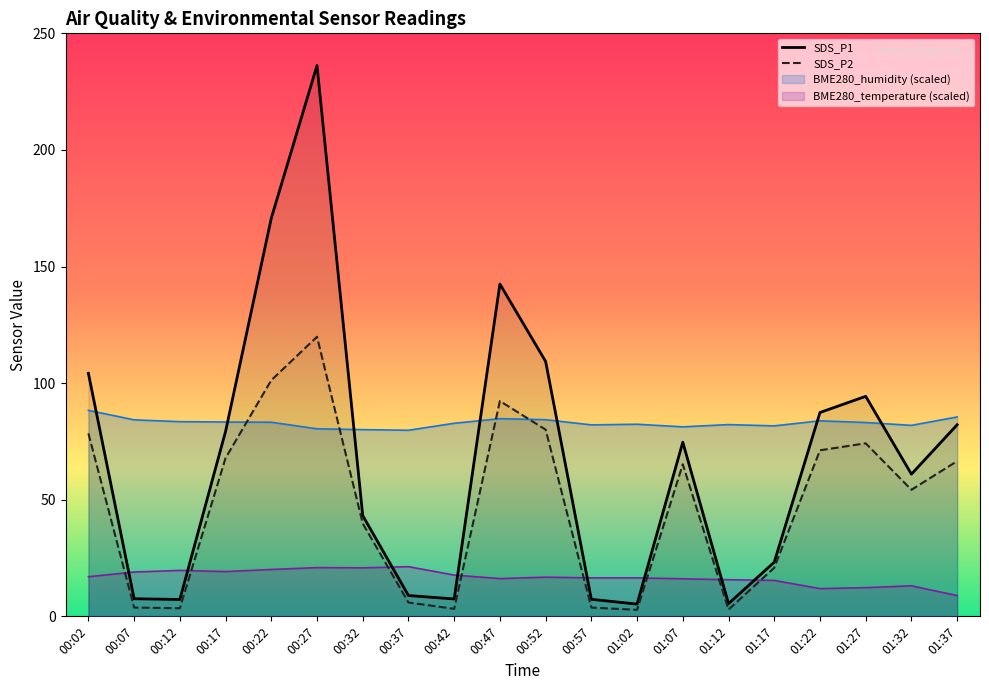

Reading right to left, transcribe all the data shown in this chart.

BME280_temperature: 8.9	13.1	12.3	11.9	15.4	15.7	16.1	16.5	16.5	16.8	16.2	17.7	21.3	20.8	20.9	20.1	19.2	19.7	19.0	17.0
BME280_humidity: 85.5	81.9	83.1	83.8	81.7	82.2	81.3	82.4	82.1	84.3	84.8	82.8	79.8	80.1	80.4	83.2	83.3	83.5	84.3	88.3
SDS_P1: 82.2	61.0	94.3	87.4	23.2	5.4	74.7	5.2	7.3	109.3	142.5	7.5	8.9	43.2	236.2	170.7	79.3	7.2	7.5	104.2
SDS_P2: 66.5	54.3	74.2	71.2	20.8	2.9	65.2	2.8	3.8	80.1	92.3	3.2	5.9	39.8	119.9	101.2	67.9	3.5	3.8	78.5